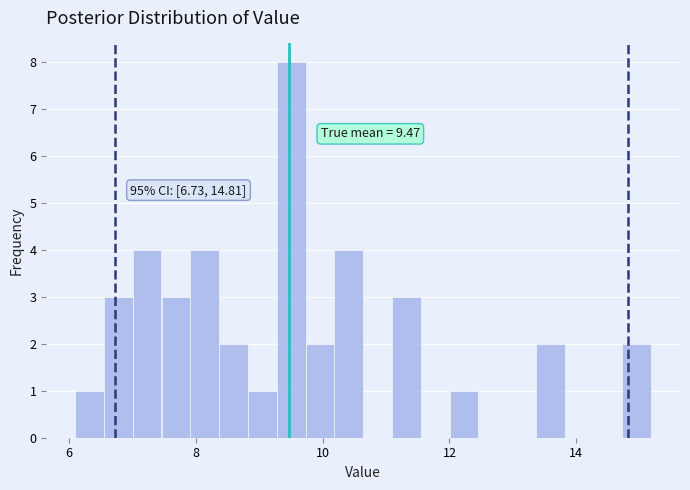

Around what value on the x-axis is the tallest bar? Give the approximate position of its centre, as read against the axis.

9.6